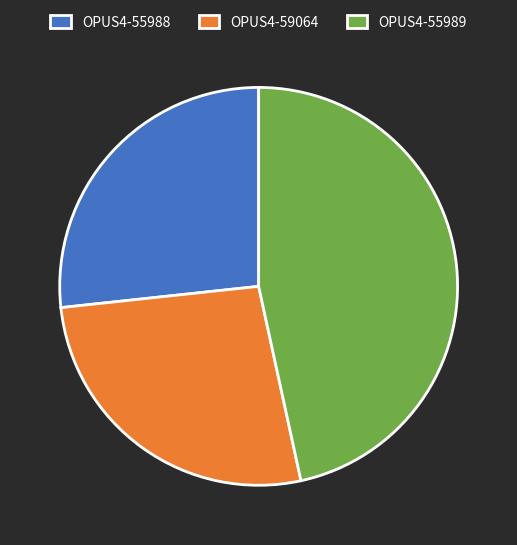

True or false: OPUS4-55989 accounts for 53% of the total.

False